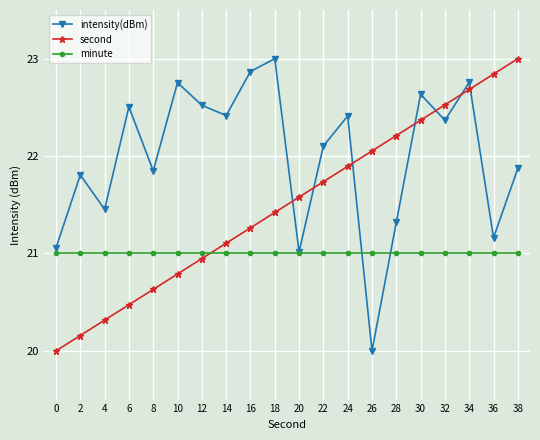

What is the difference between the highest and lowest values at 0?

1.1